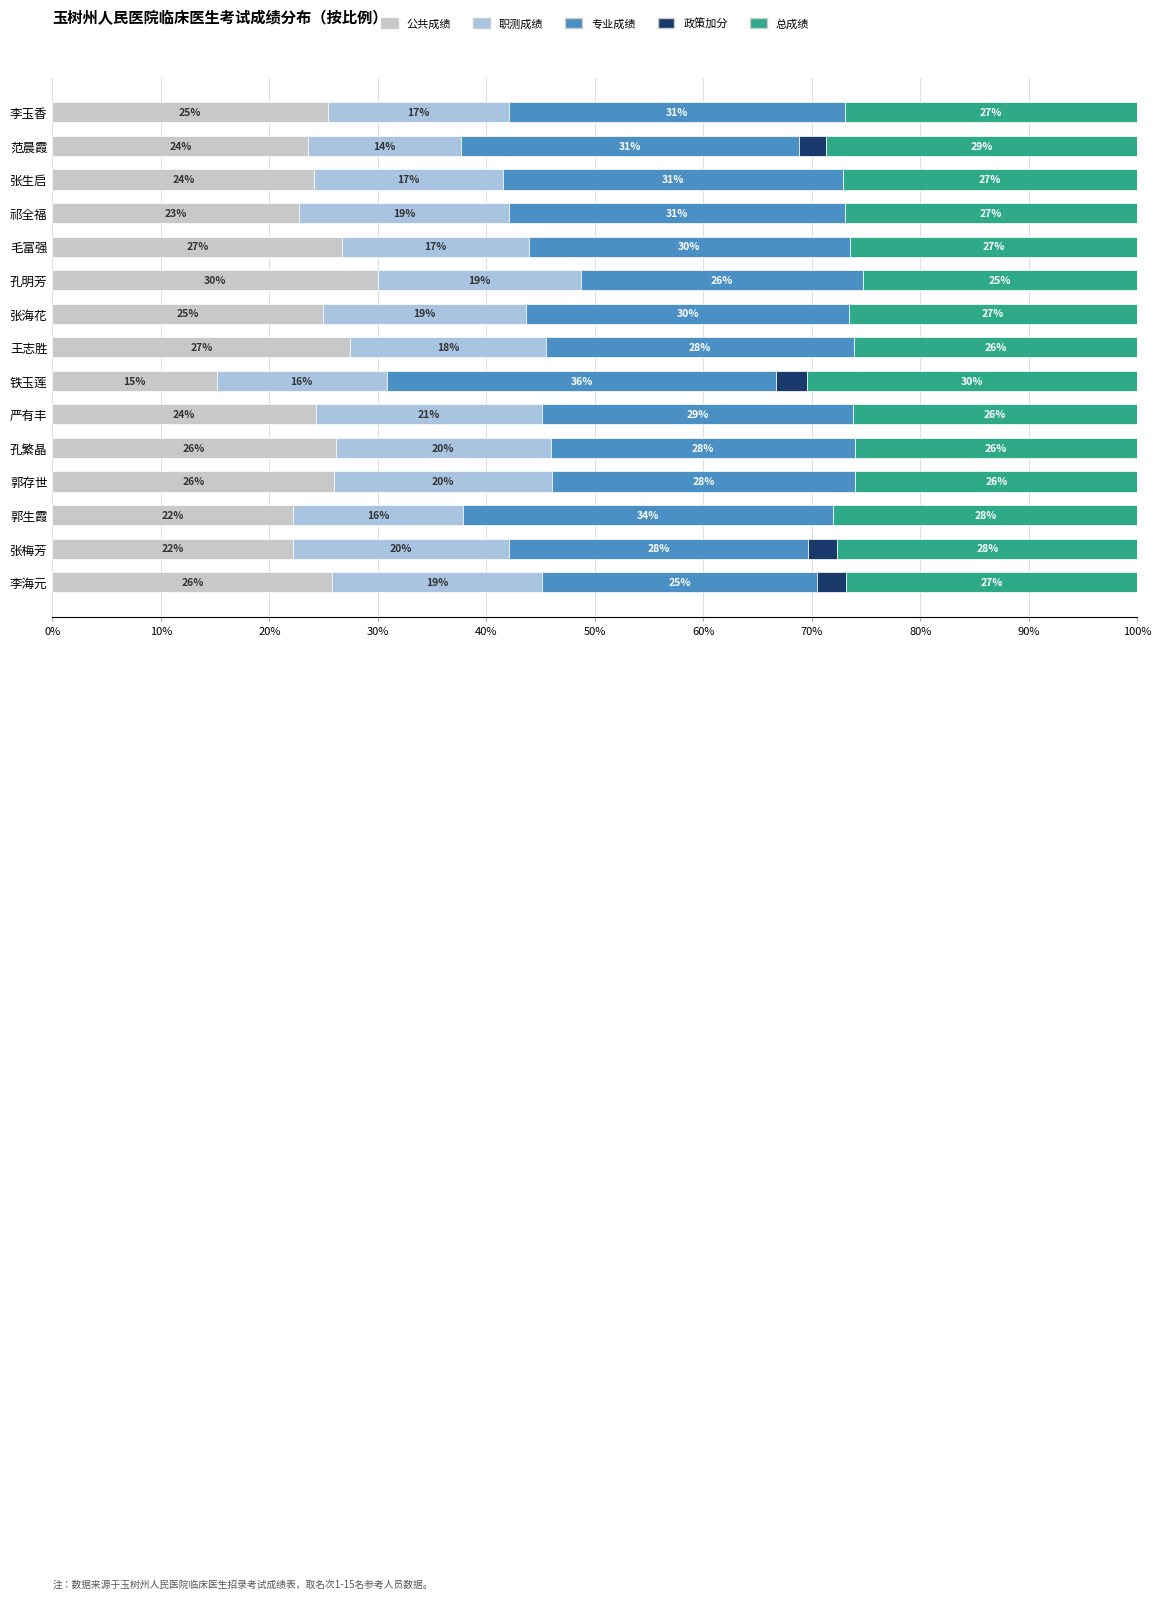

What is the total value across all series at 郭生霞?

100.0